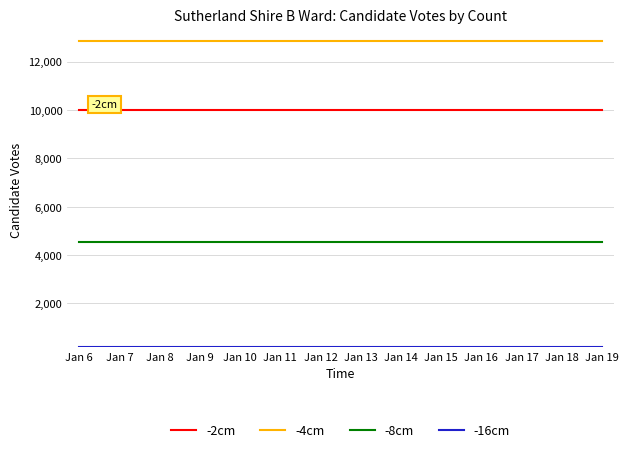

What is the highest value of the -8cm series?

4530